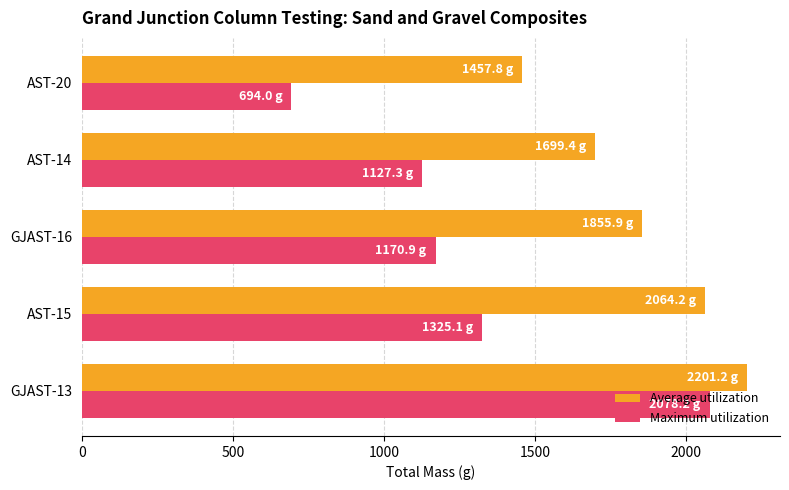

List the series in order of their peak value, lowest first.

Maximum utilization, Average utilization